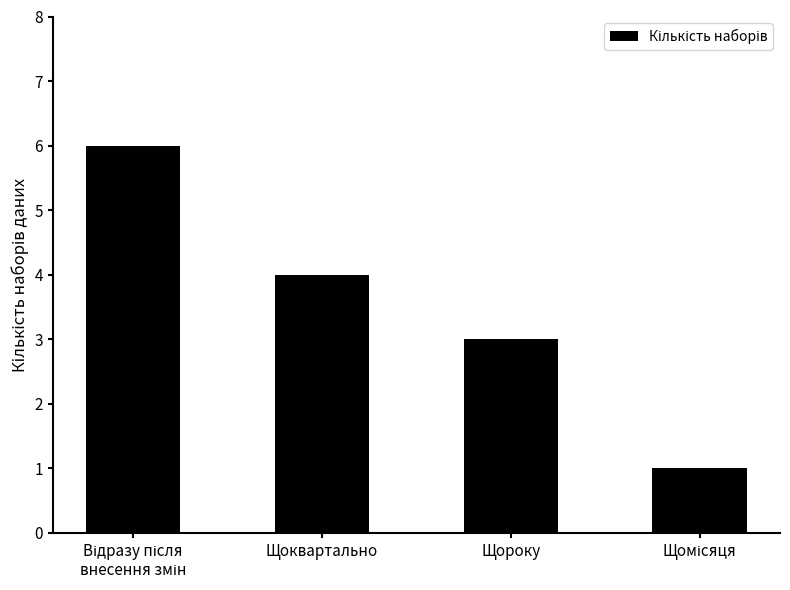

The value at Щороку is 3. True or false?

True